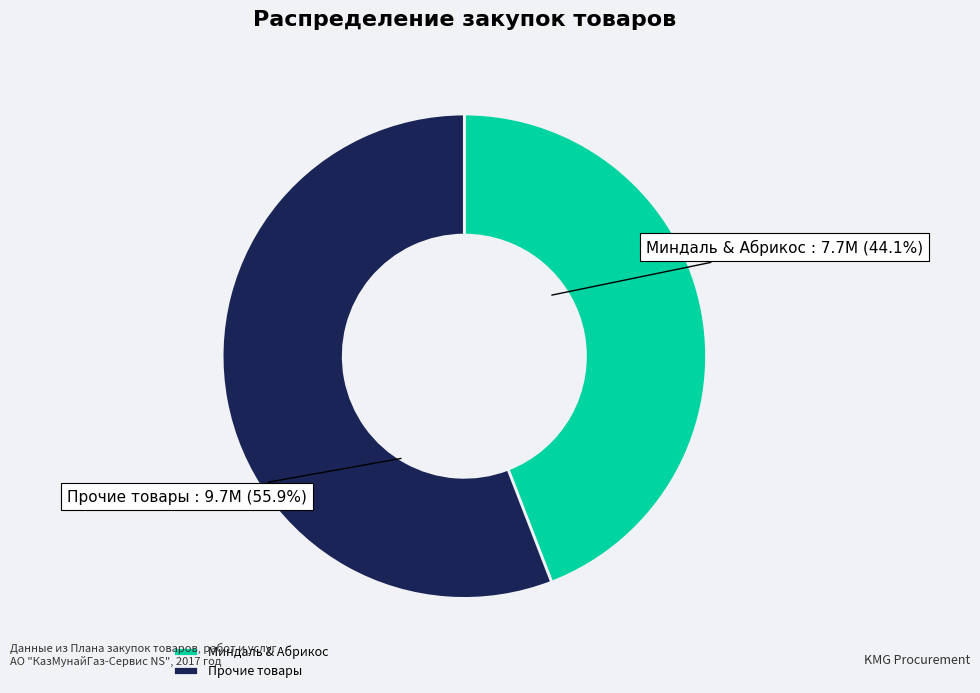

To the nearest percent, what is the difference between the largest and smallest slice percentages?

12%